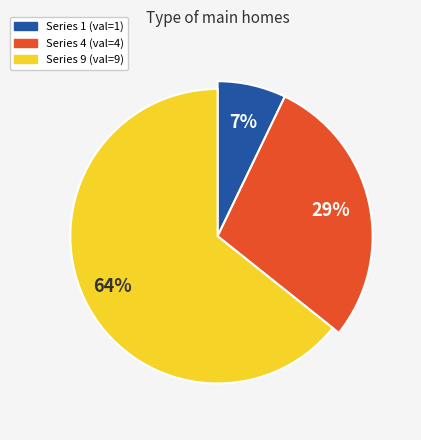

What is the smallest slice in the pie chart?

1